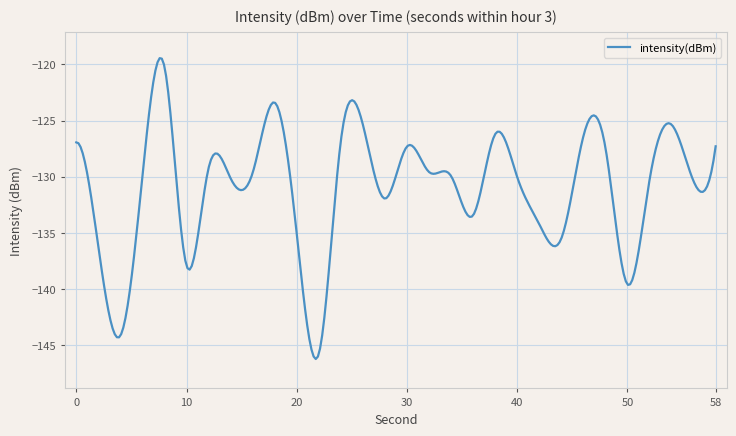

What is the minimum value shown in the chart?

-146.2